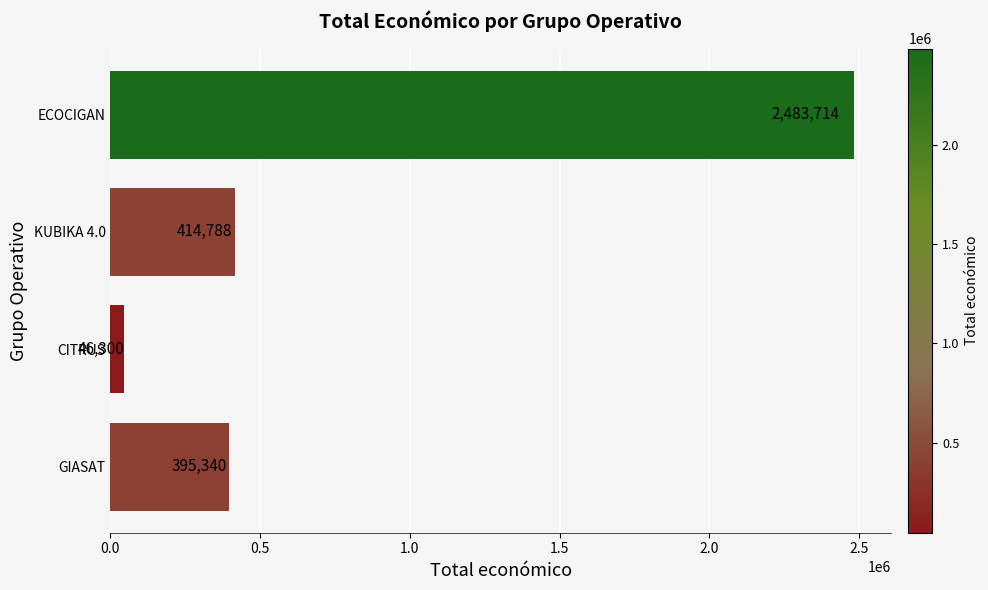

How many series are shown in this chart?

1